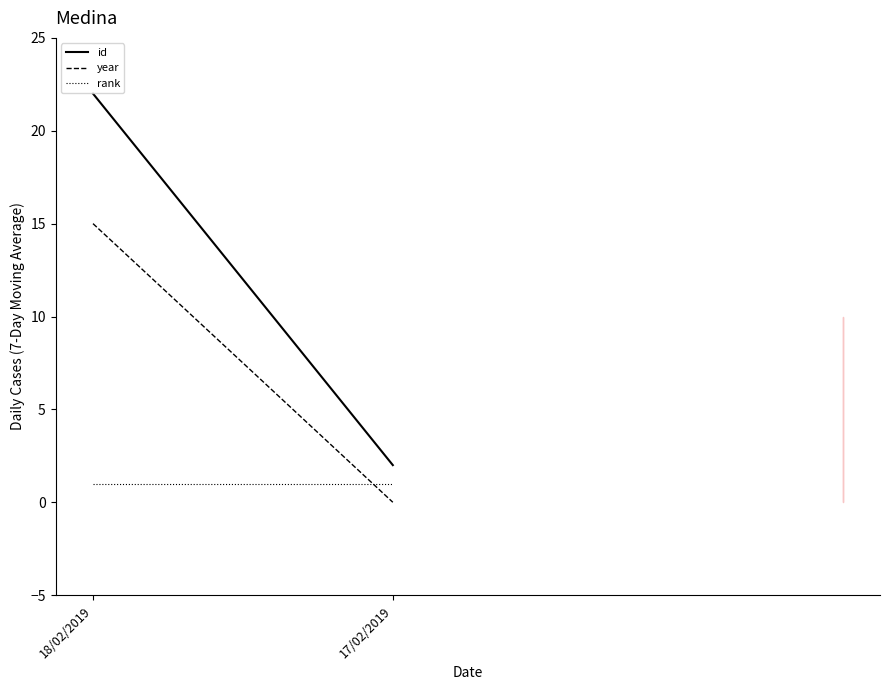

True or false: rank has a value of 1 at 17/02/2019.

True